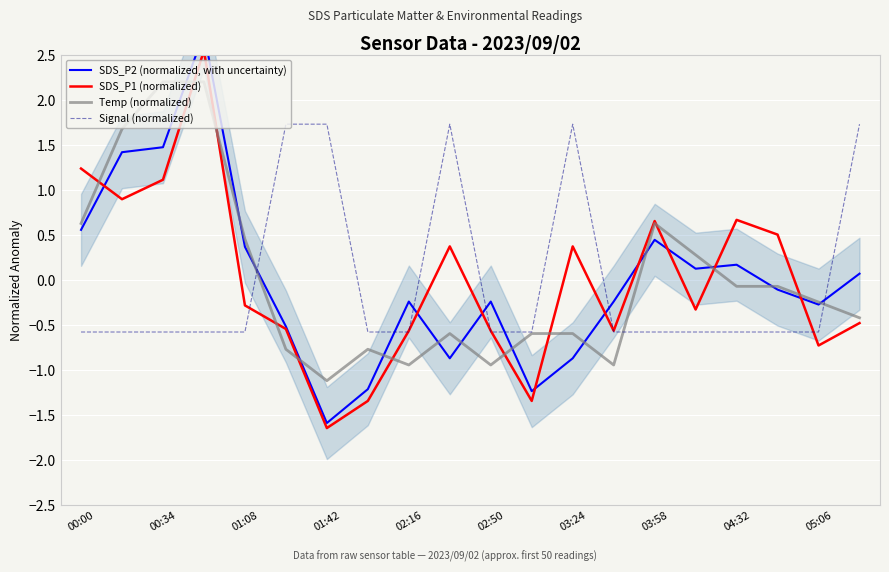

True or false: SDS_P1 (normalized) has a value of -0.6 at 02:50.

True